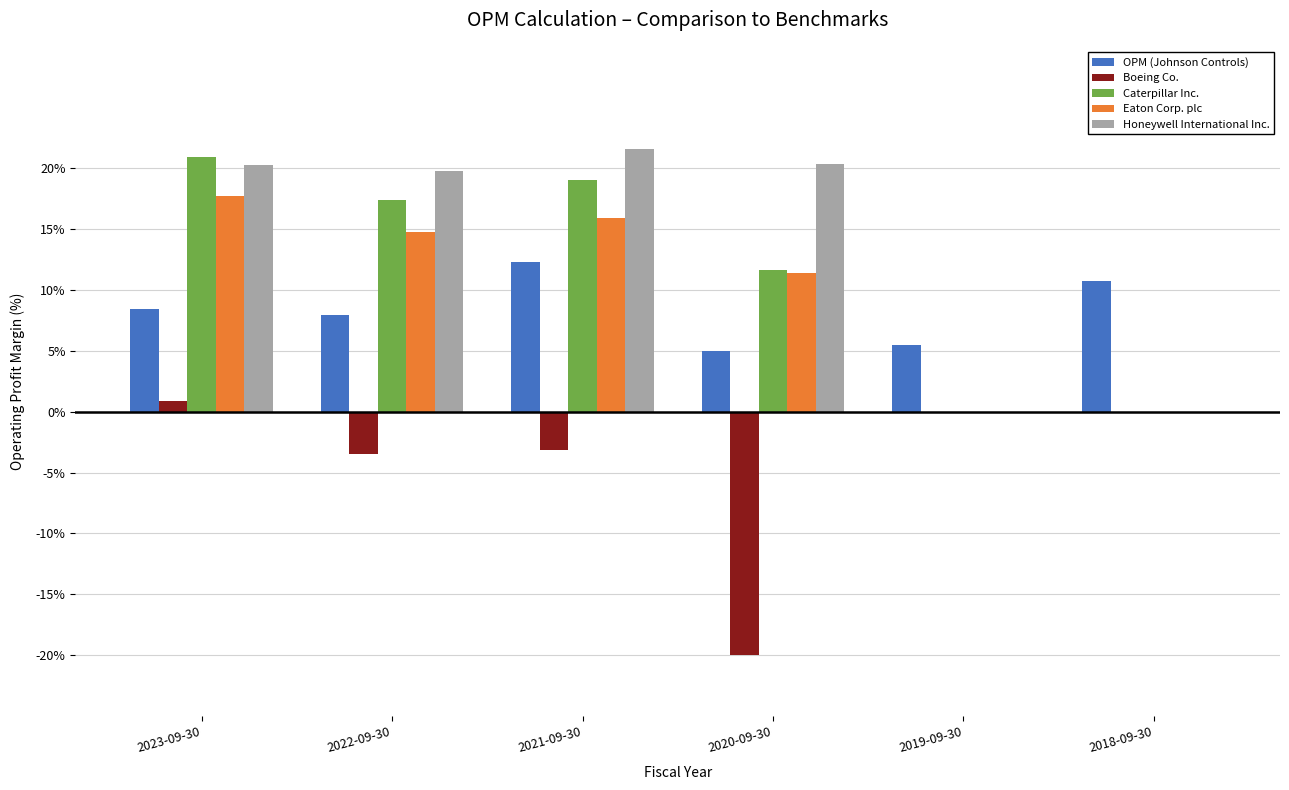

What are all the series names shown in the legend?

OPM (Johnson Controls), Boeing Co., Caterpillar Inc., Eaton Corp. plc, Honeywell International Inc.